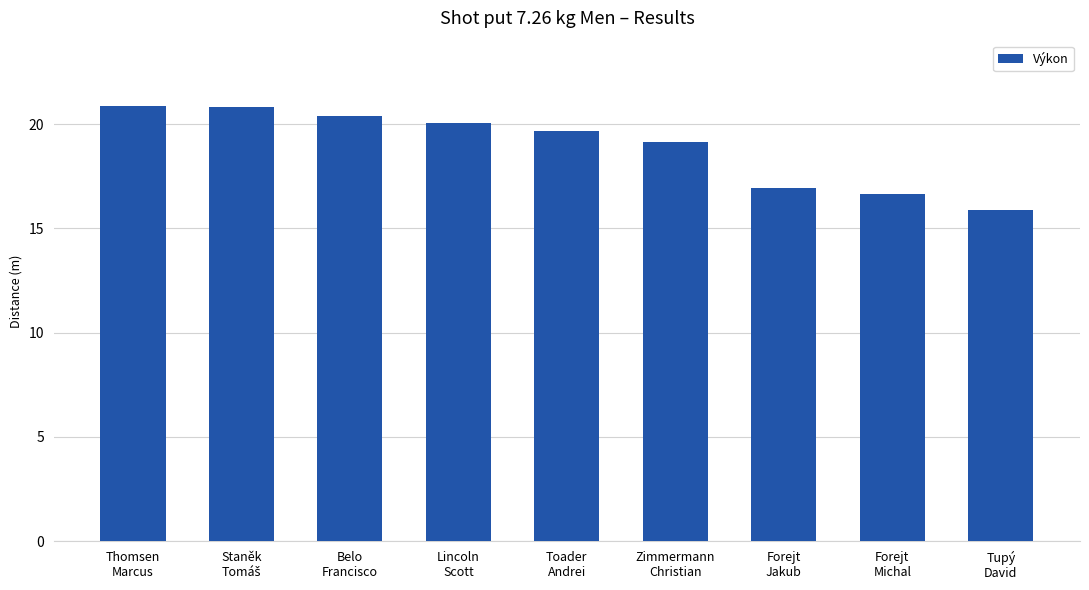

At which label does the data first exceed 19?

Thomsen
Marcus